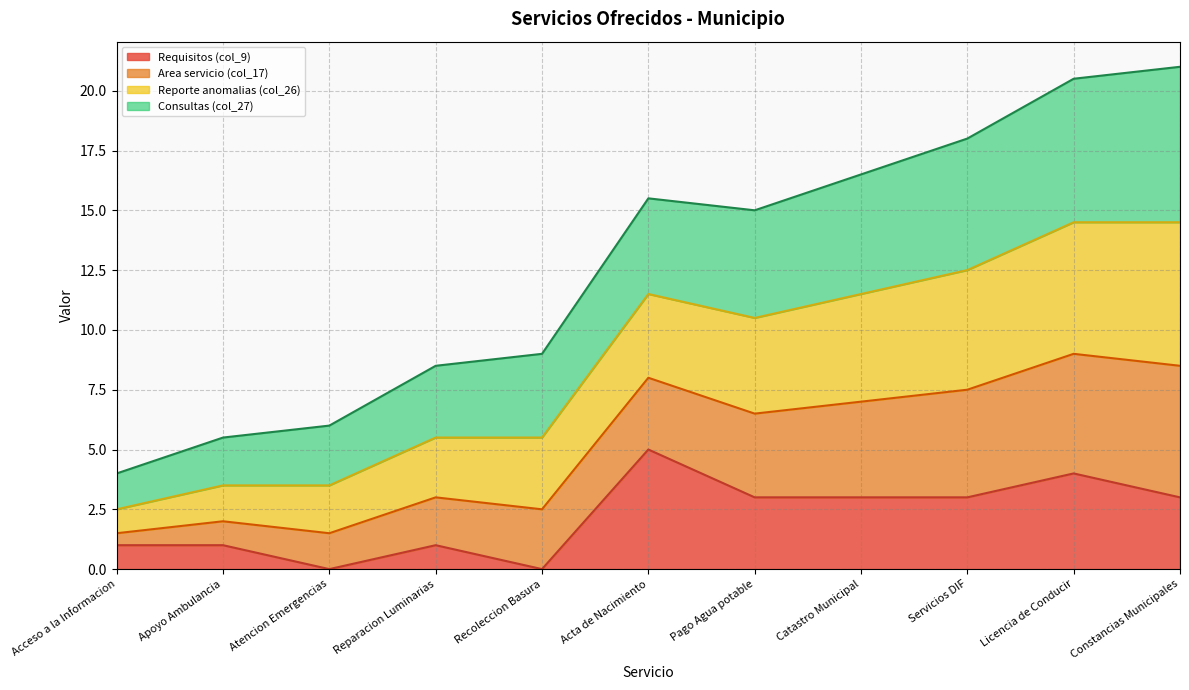

What is the highest value of the Requisitos (col_9) series?

5.0